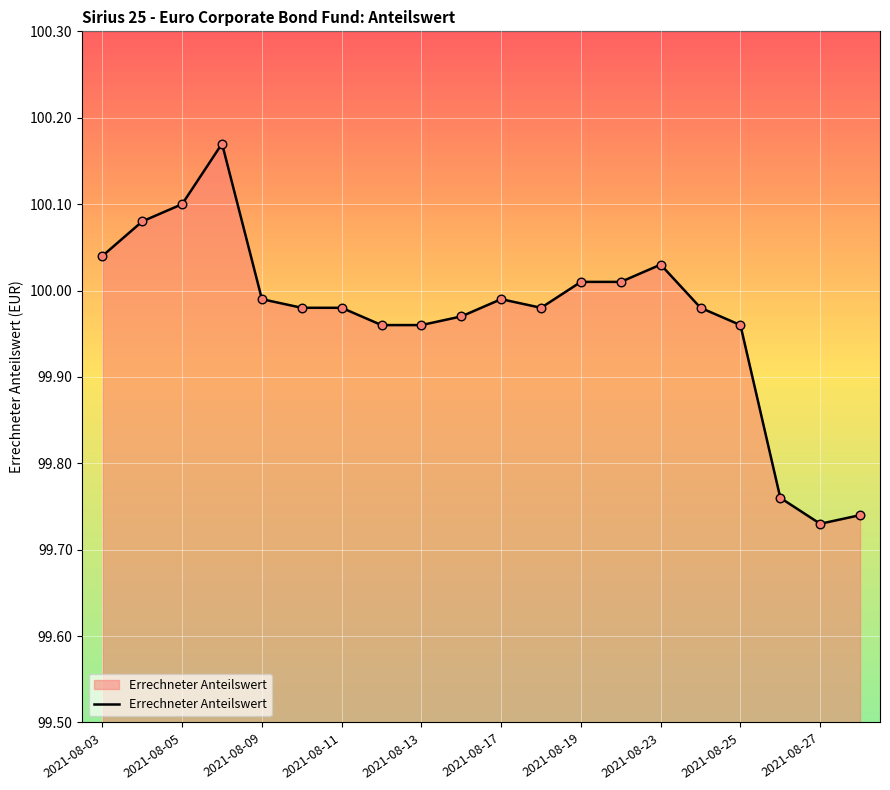

What is the difference between the maximum and minimum values?

0.4